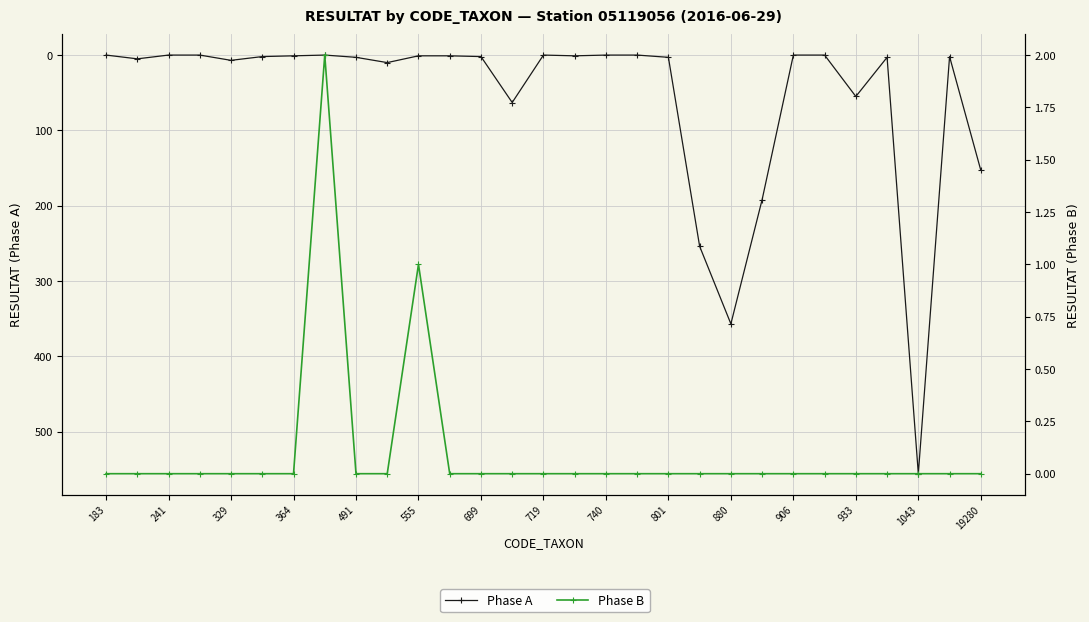

What position from the left is 491?

9